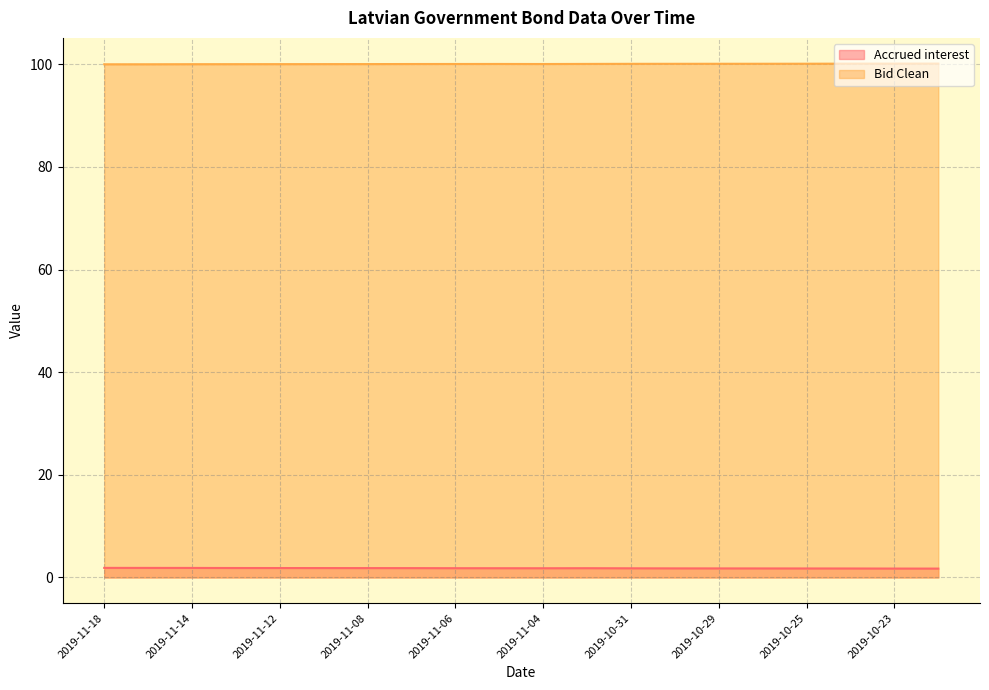

True or false: Accrued interest and Bid Clean intersect in this chart.

False